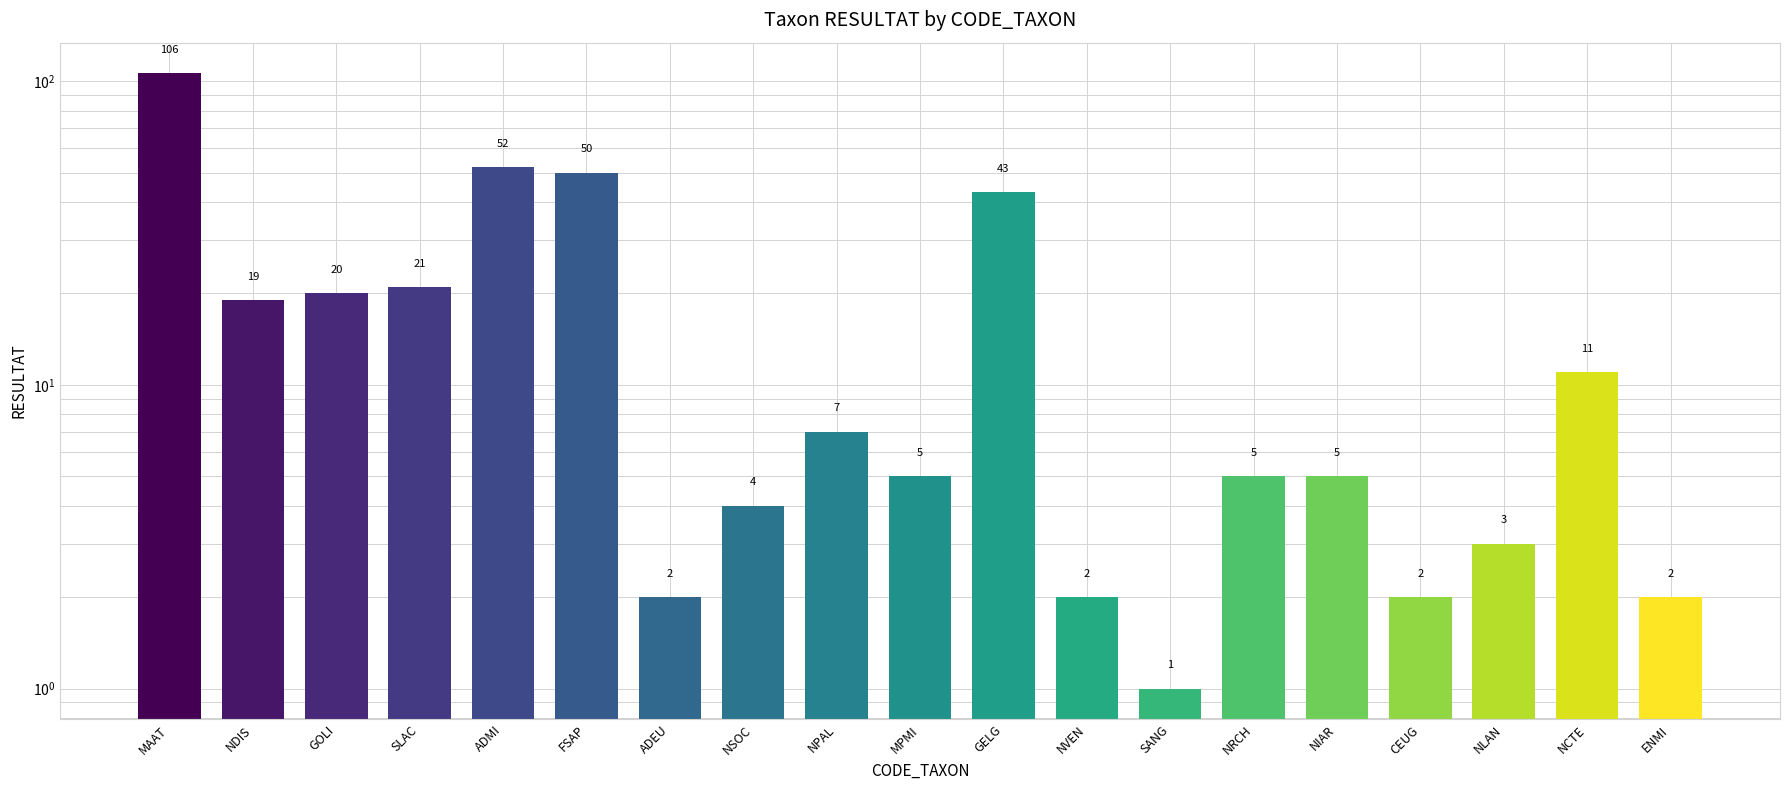

What value does the data have at NLAN?

3